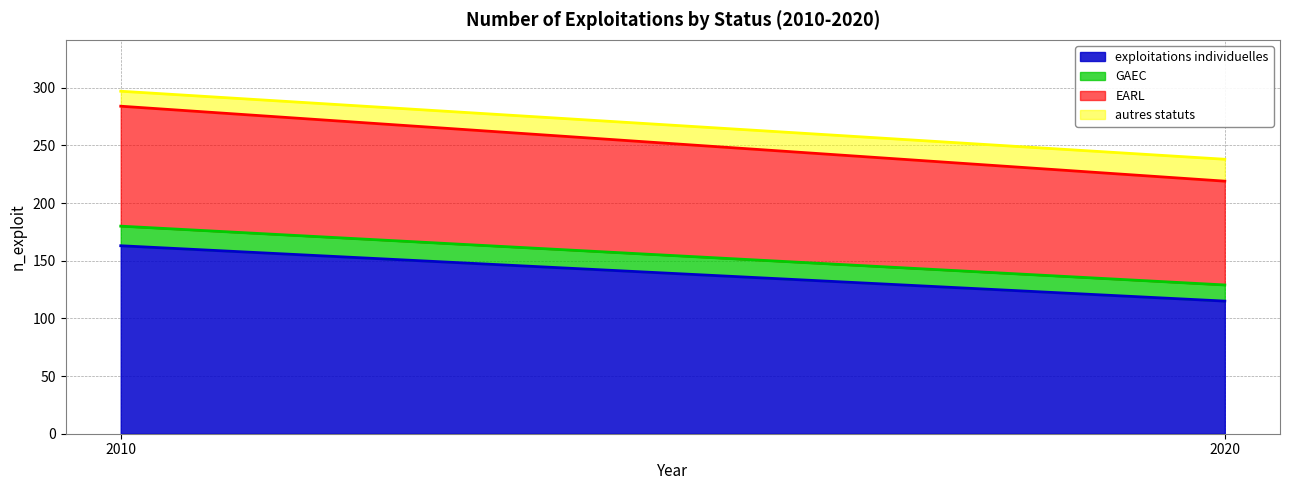

Reading left to right, what are all the values shown in this chart?

exploitations individuelles: 2010=163	2020=115
GAEC: 2010=17	2020=14
EARL: 2010=104	2020=90
autres statuts: 2010=13	2020=19